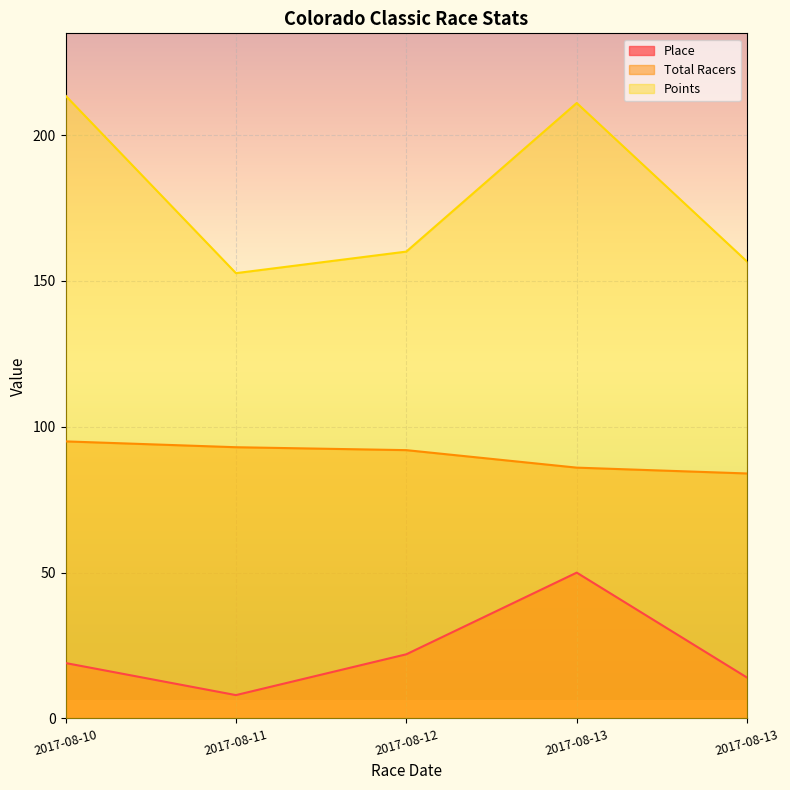

True or false: Points and Total Racers intersect in this chart.

False